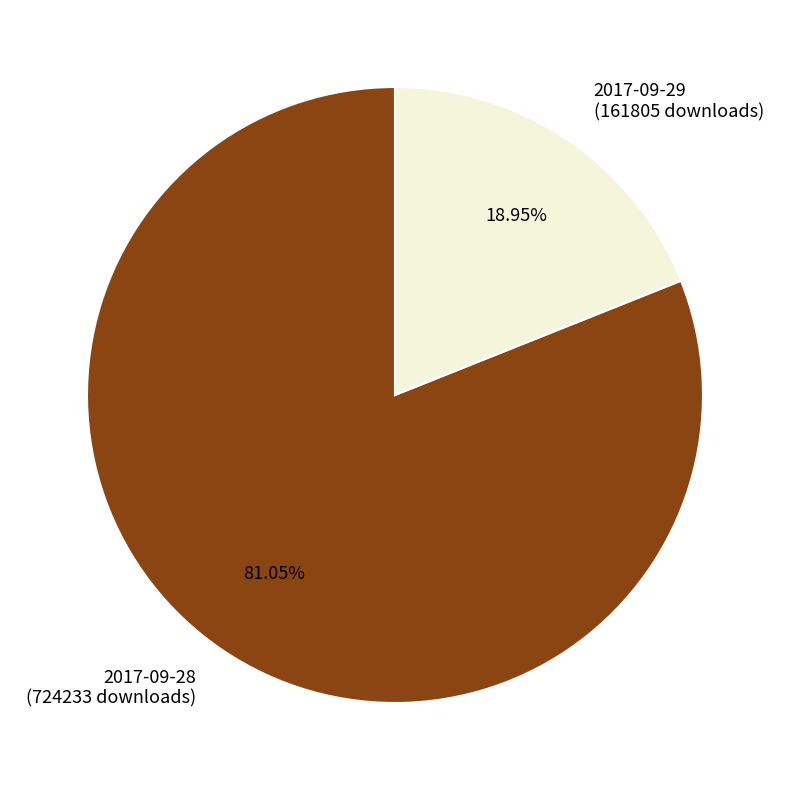

Which has a higher value, 2017-09-29 (161805 downloads) or 2017-09-28 (724233 downloads)?

2017-09-28 (724233 downloads)